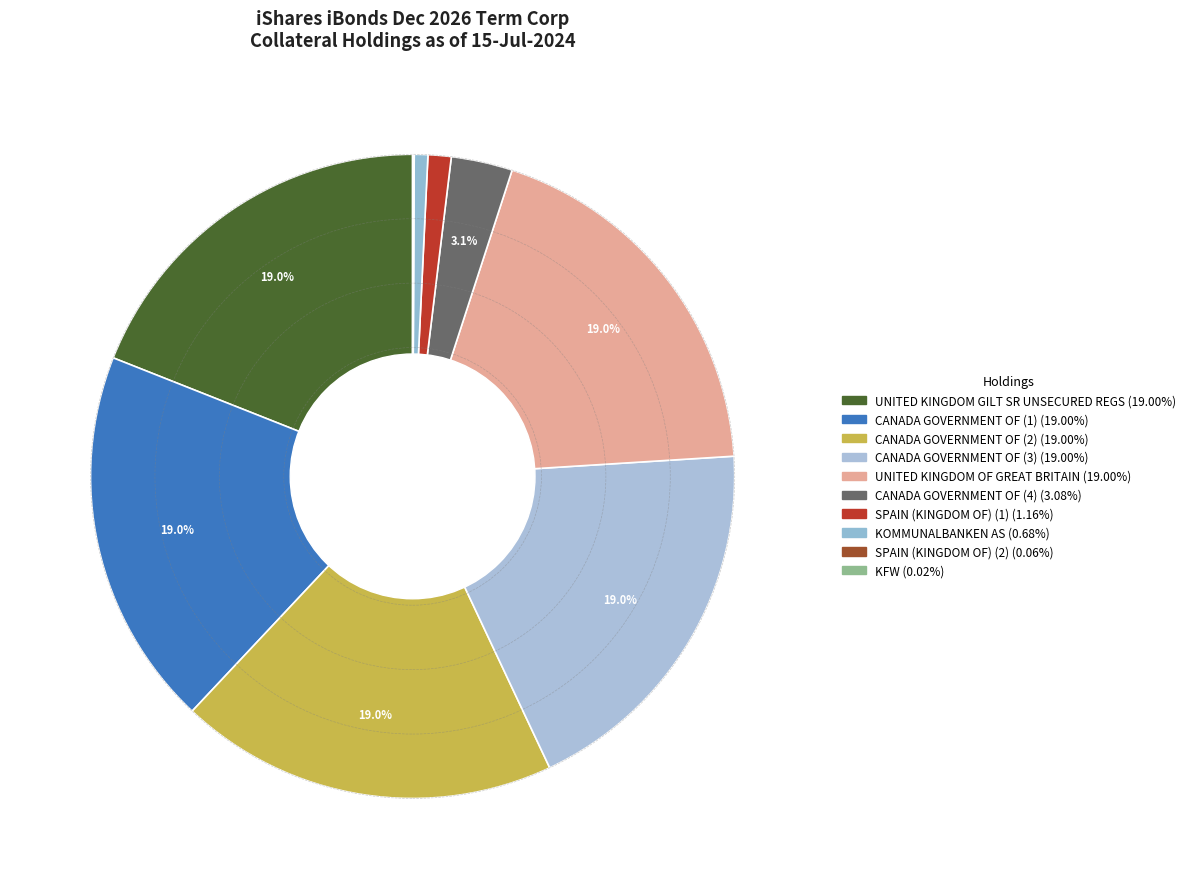

Which category has the biggest portion of the pie?

UNITED KINGDOM GILT SR UNSECURED REGS